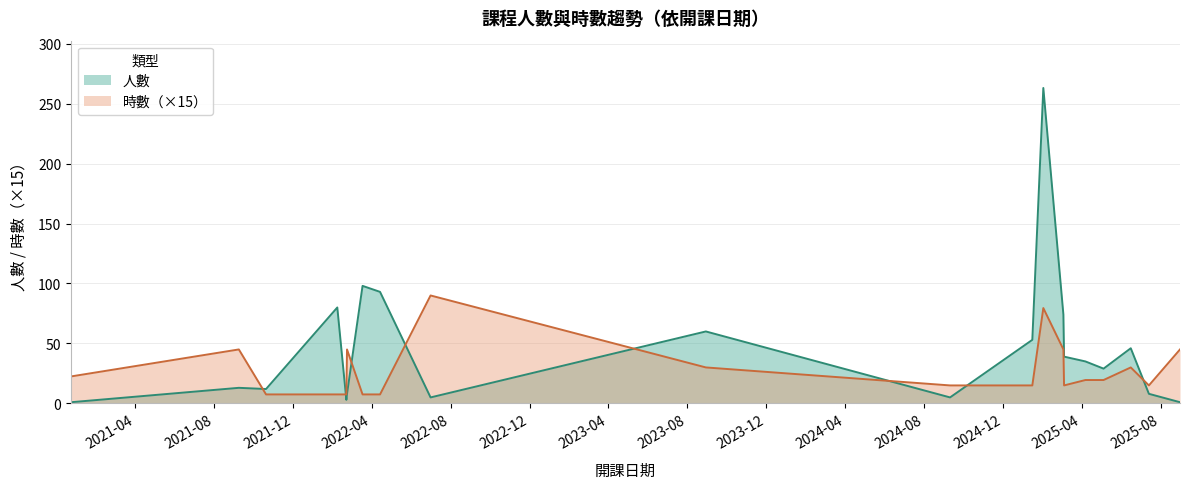

How many distinct data groups are displayed?

2